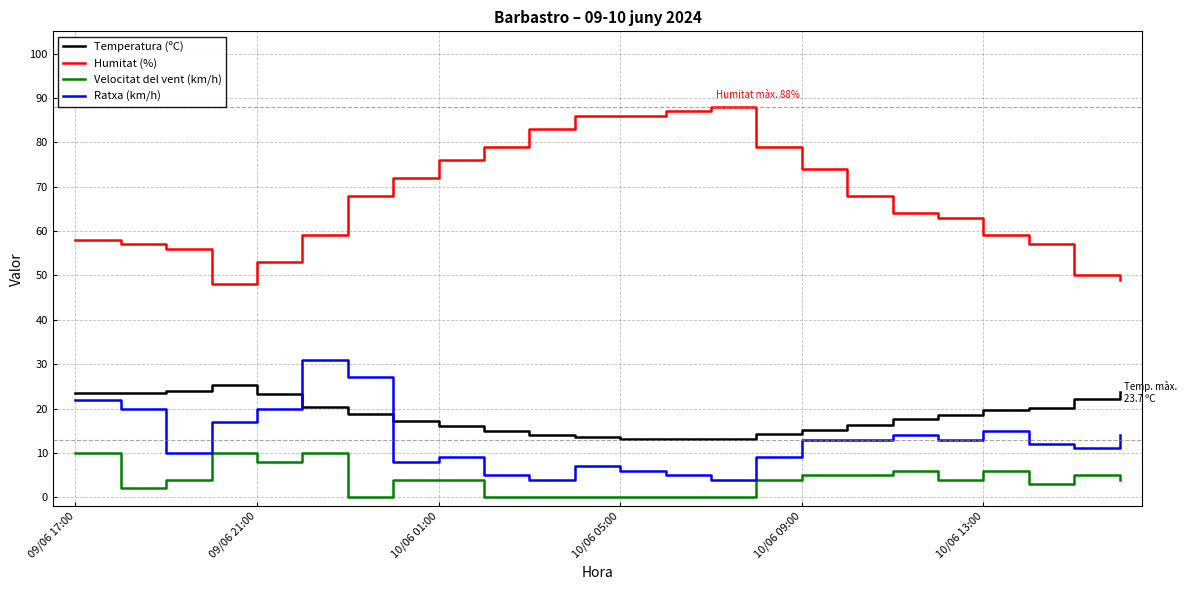

What is the difference between the maximum and minimum values in the Velocitat del vent (km/h) series?

10.0